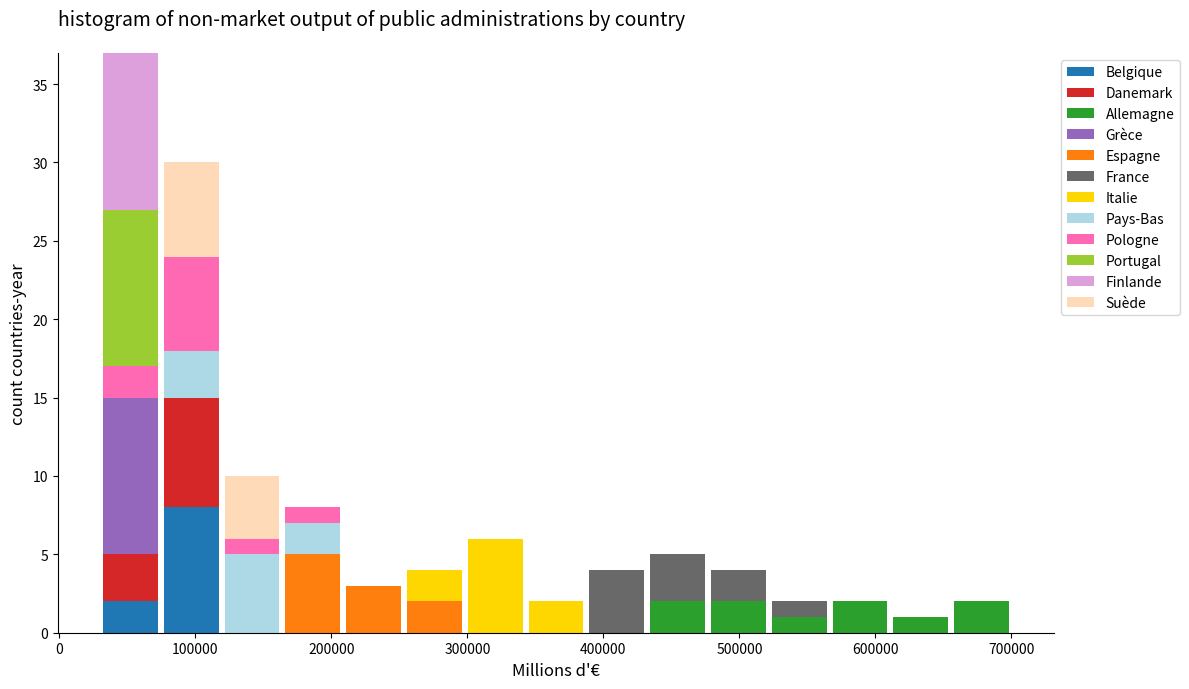

Reading left to right, transcribe this chart: for each stacked bar, give the range it covers on the x-axis and its total height. Neither the bar edges nor the heights are printed on the chart, so give them approximately, as read against the axes.

30000 to 70000: 37
70000 to 120000: 30
120000 to 160000: 10
160000 to 210000: 8
210000 to 250000: 3
250000 to 300000: 4
300000 to 340000: 6
340000 to 390000: 2
390000 to 430000: 4
430000 to 480000: 5
480000 to 520000: 4
520000 to 570000: 2
570000 to 610000: 2
610000 to 660000: 1
660000 to 700000: 2